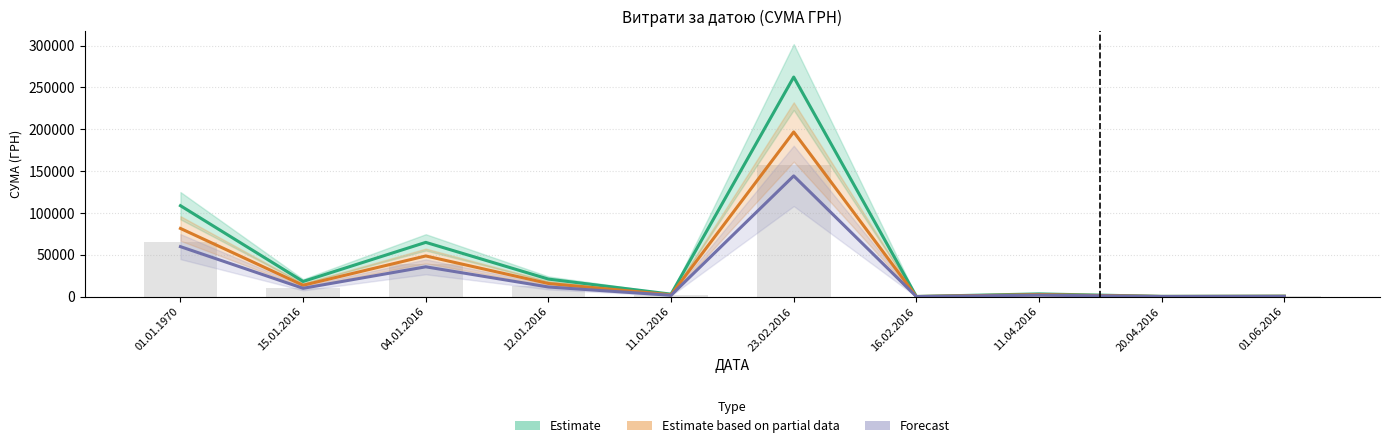

What are all the series names shown in the legend?

Estimate, Estimate based on partial data, Forecast